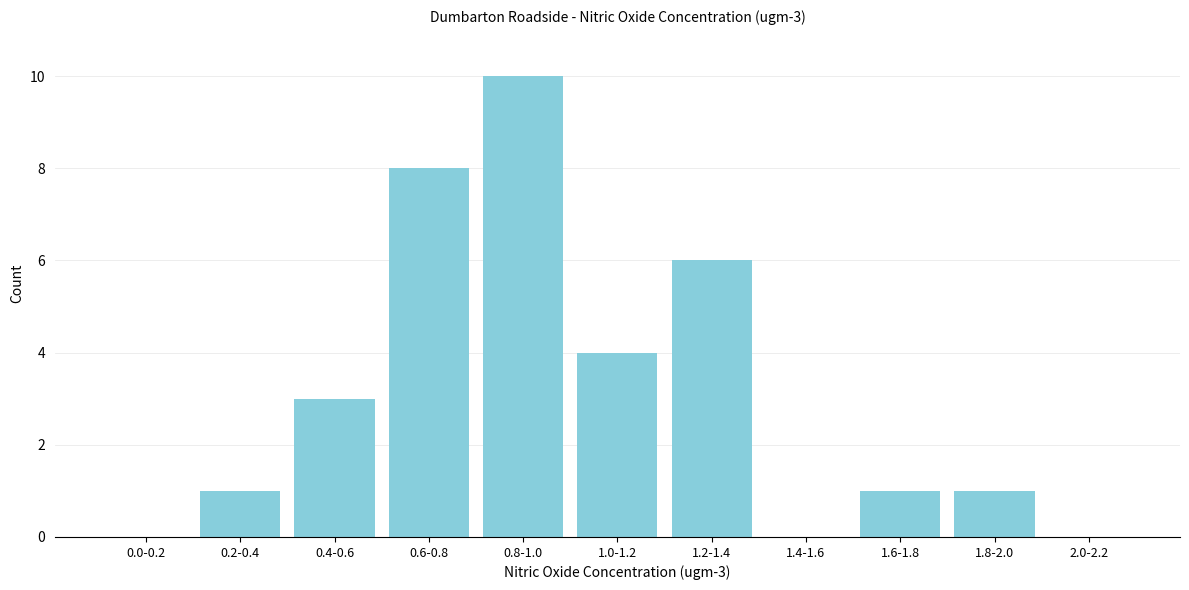

Reading right to left, transcribe all the data shown in this chart.

2.0-2.2=0	1.8-2.0=1	1.6-1.8=1	1.4-1.6=0	1.2-1.4=6	1.0-1.2=4	0.8-1.0=10	0.6-0.8=8	0.4-0.6=3	0.2-0.4=1	0.0-0.2=0